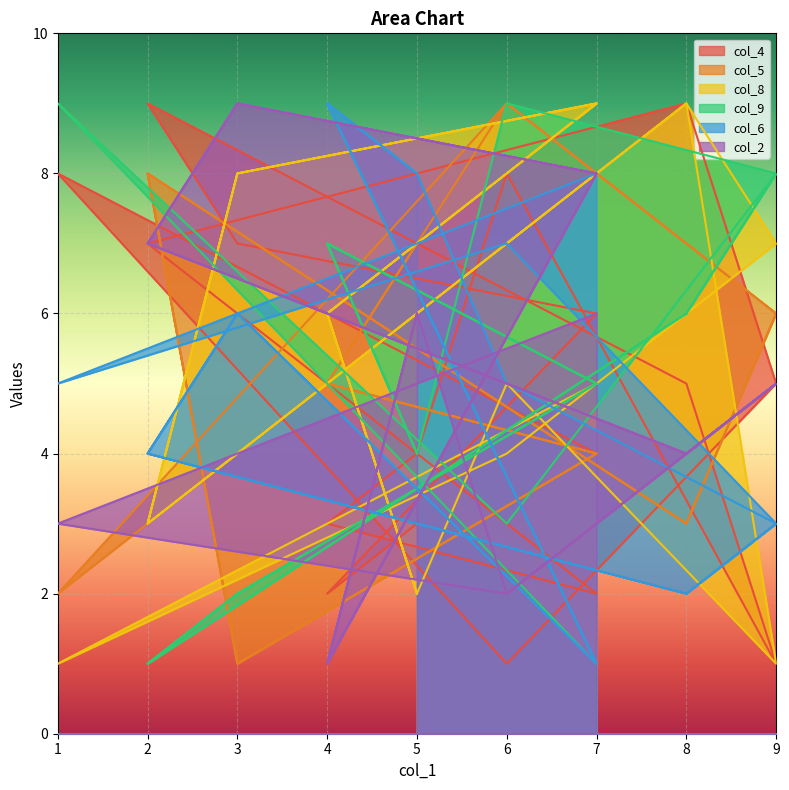

The col_5 series shows 3 at 8. True or false?

True